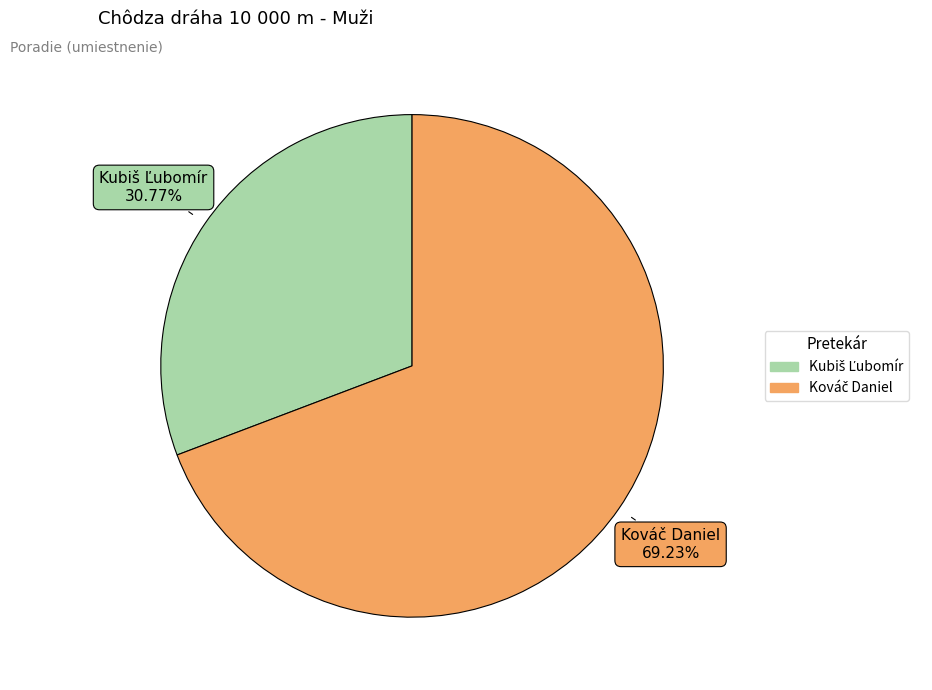

Count the number of slices in the pie.

2